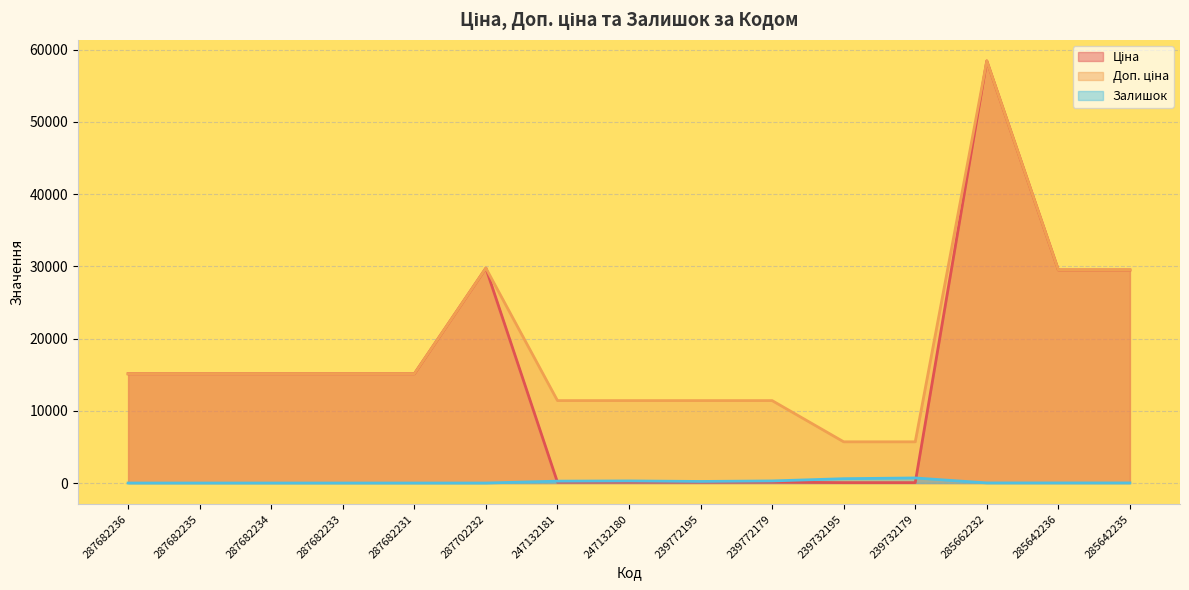

What is the label of the 12th point from the left?

239732179